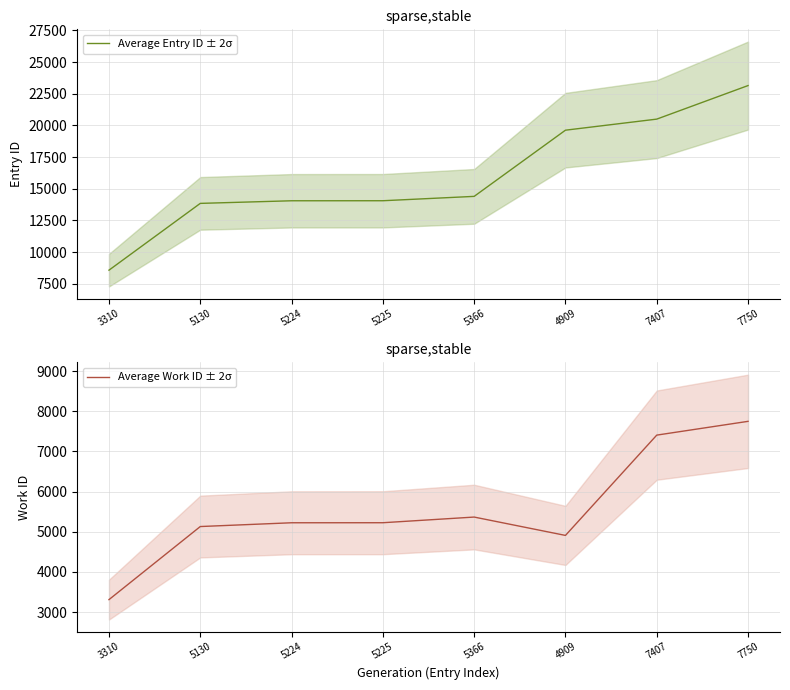

True or false: Average Work ID ± 2σ and Average Entry ID ± 2σ cross at least once.

False